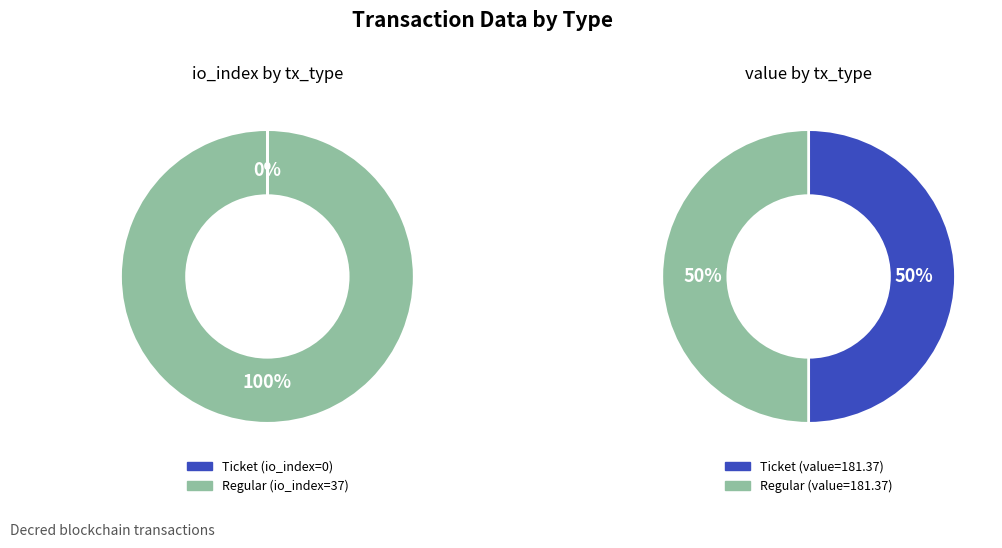

How many slices are in this pie chart?

2